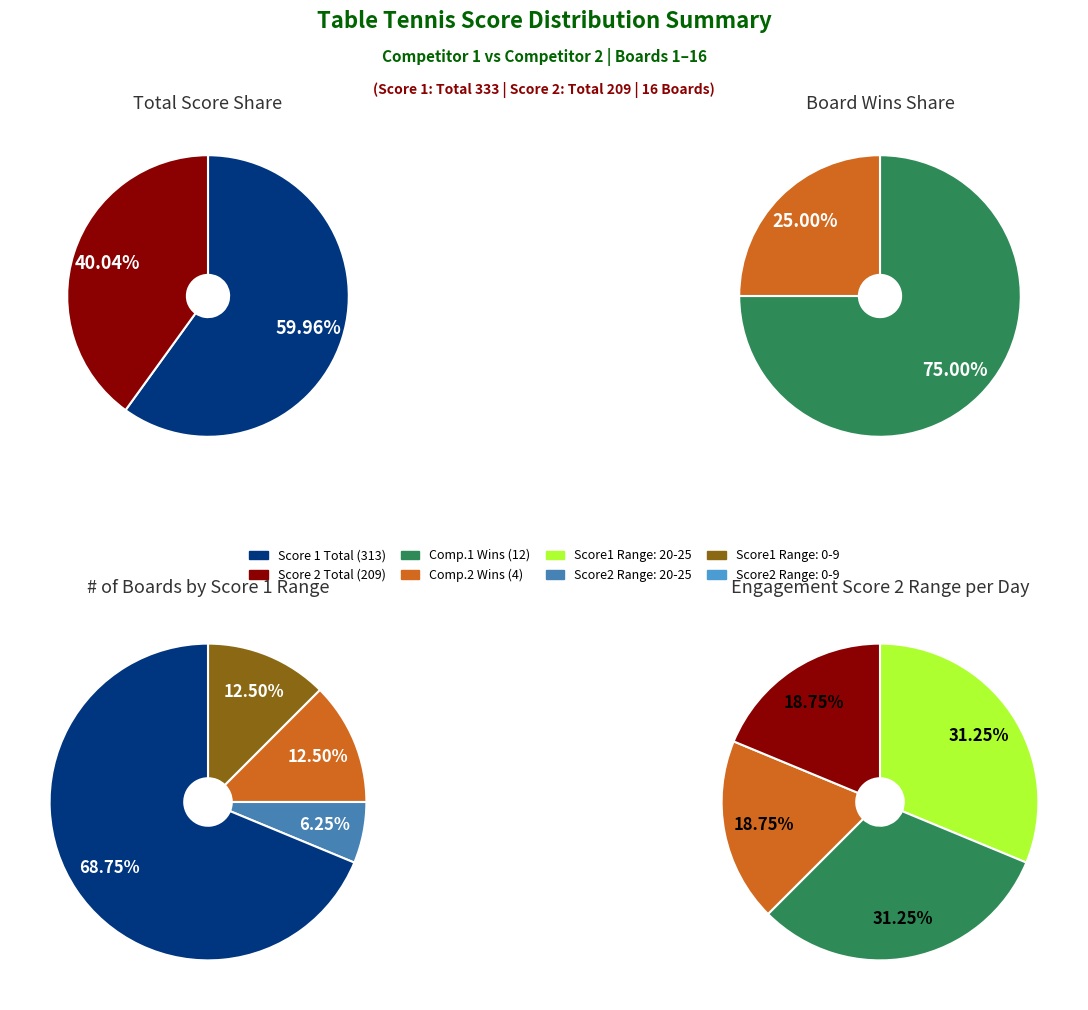

Is the sum of Board 16 and Board 3 greater than half?

No